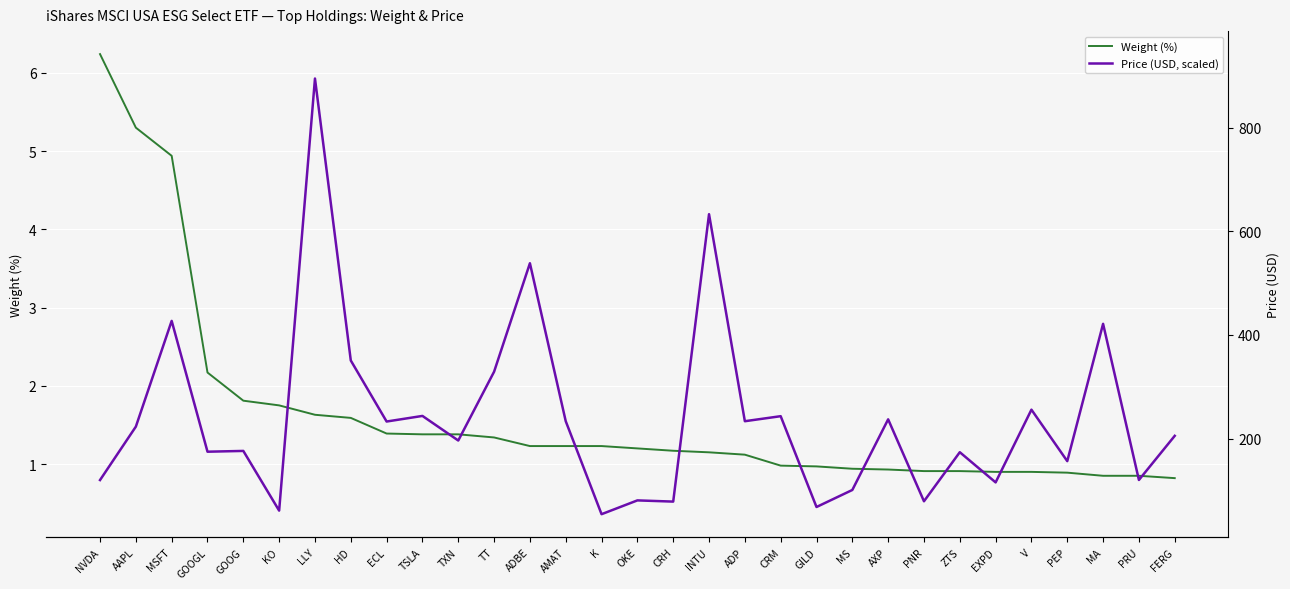

What is the average value of the Price (USD, scaled) series?

1.6